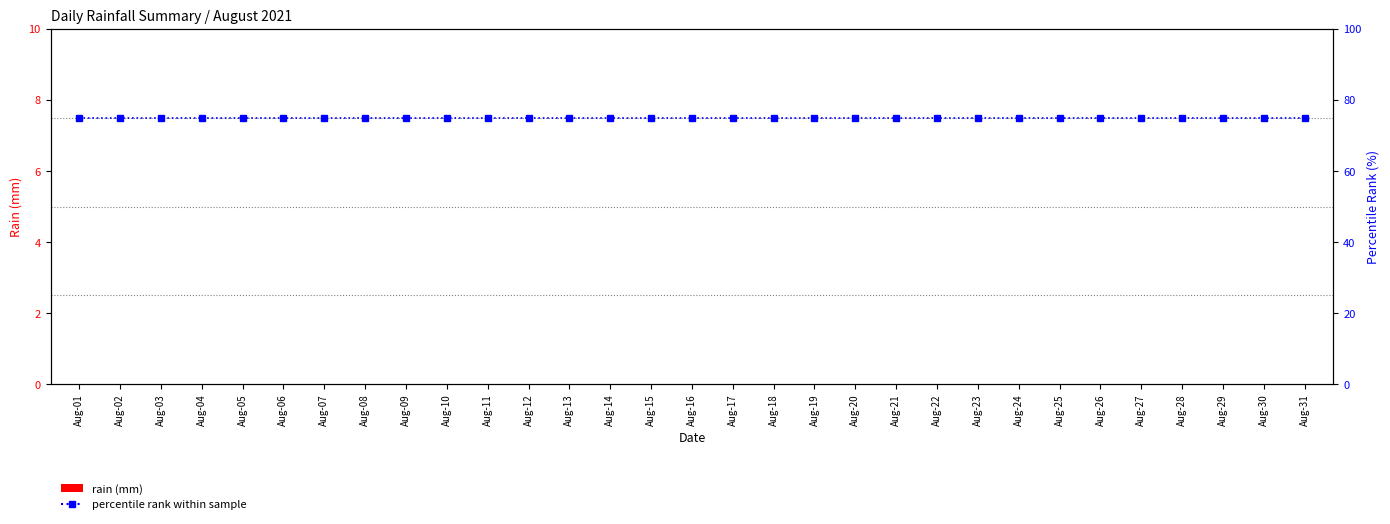

Is the value of rain (mm) at Aug-31 greater than the value of percentile rank within sample at Aug-17?

No